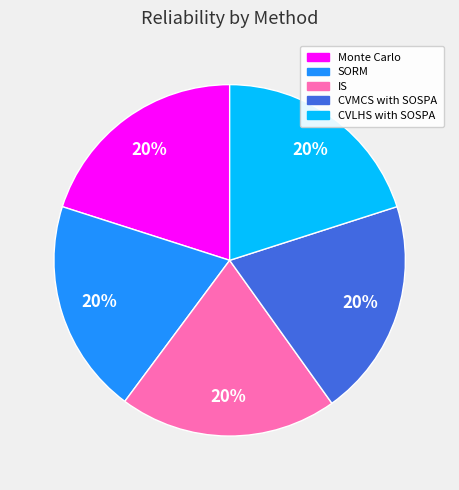

Count the number of slices in the pie.

5